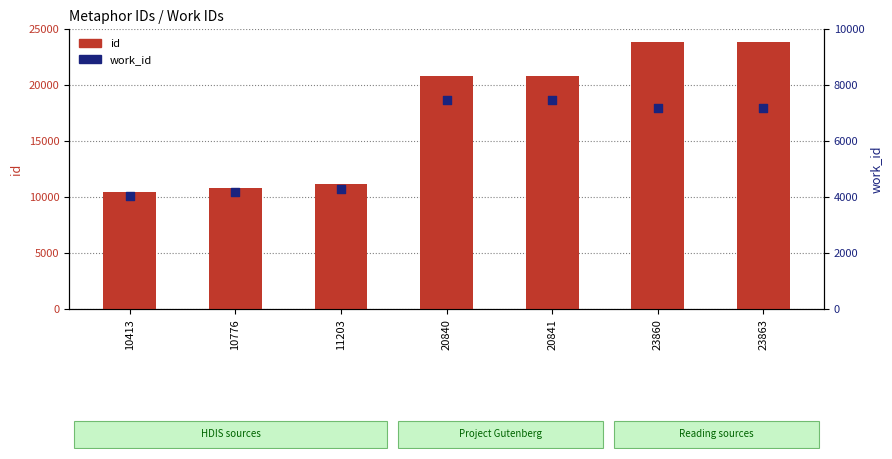

What are all the series names shown in the legend?

id, work_id